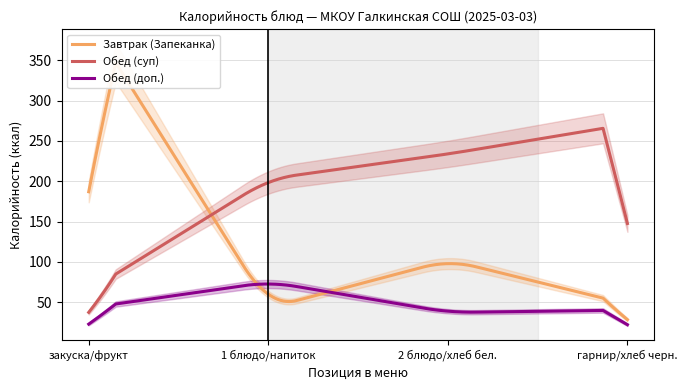

What is the highest value of the Обед (суп) series?

265.7